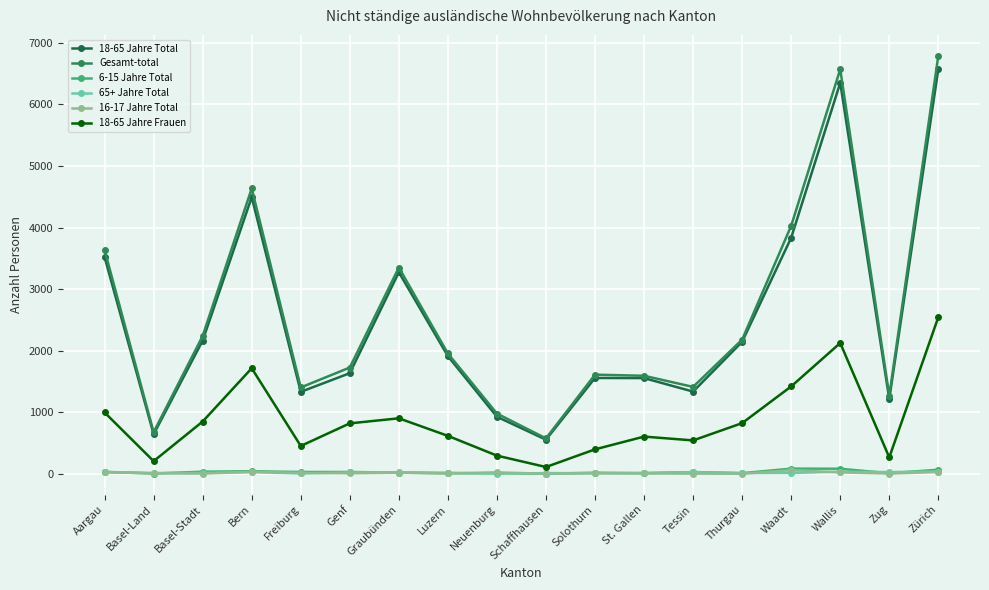

How many distinct data groups are displayed?

6